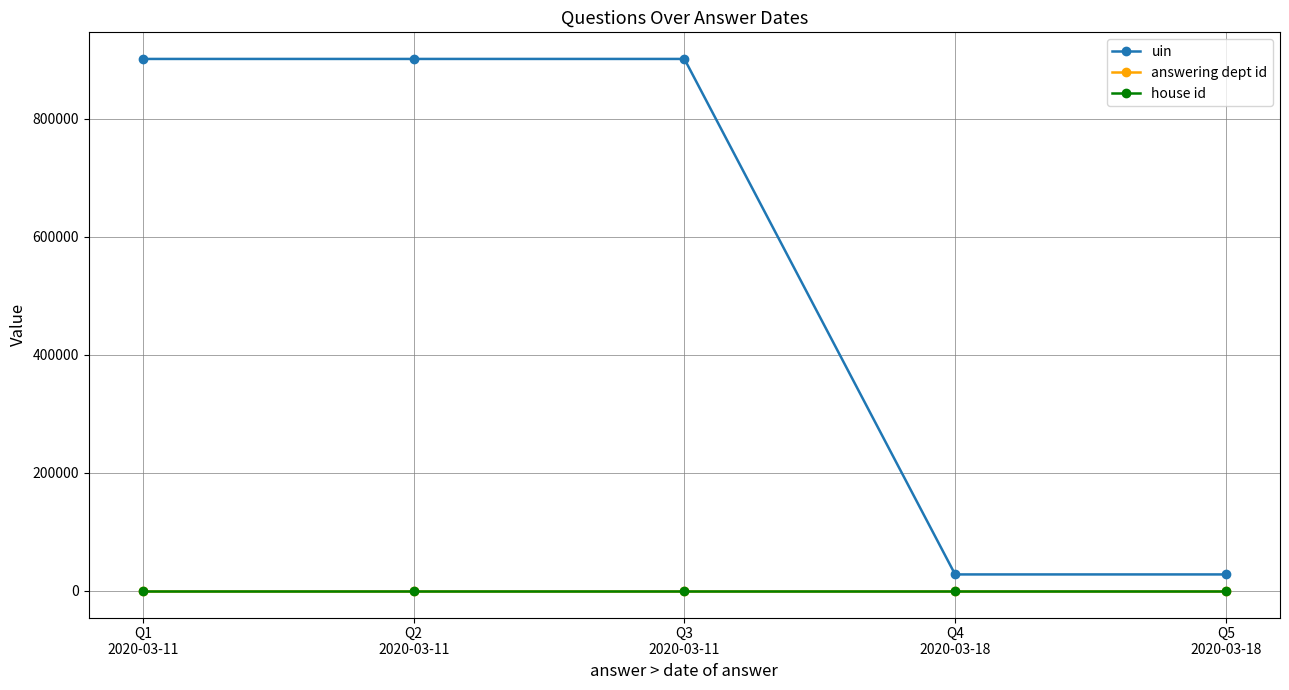

What are all the series names shown in the legend?

uin, answering dept id, house id